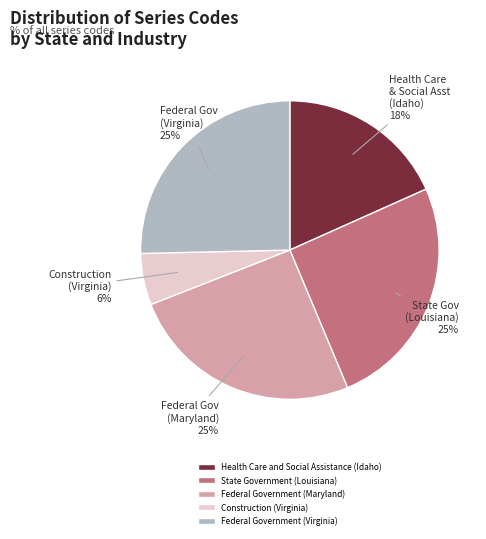

How many segments does this pie chart have?

5